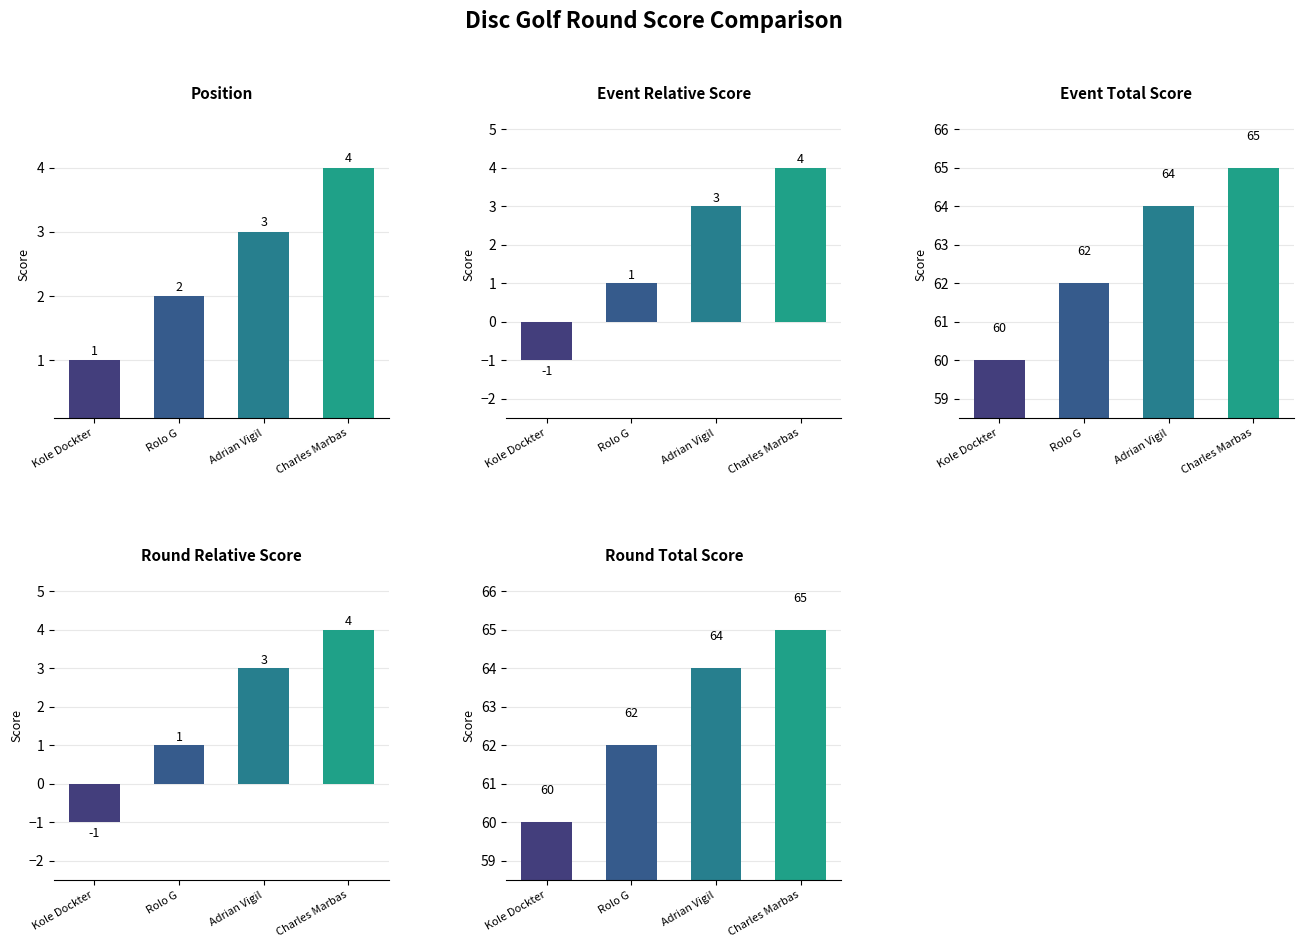

What is the sum of all Event Relative Score values?

7